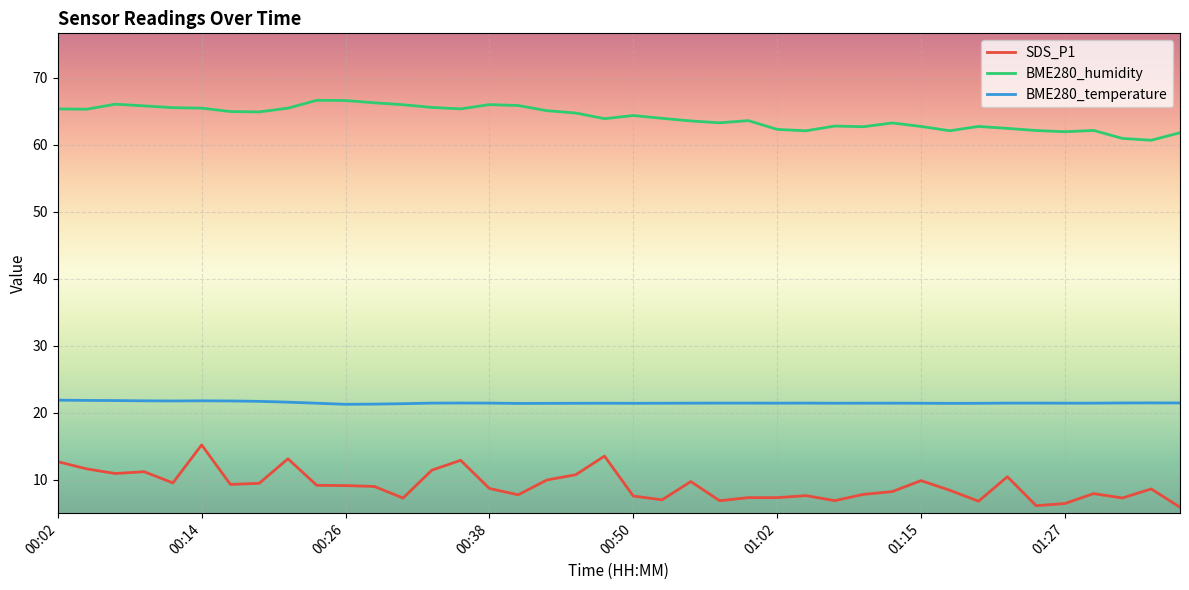

Rank the series by their maximum value, from highest to lowest.

BME280_humidity, BME280_temperature, SDS_P1